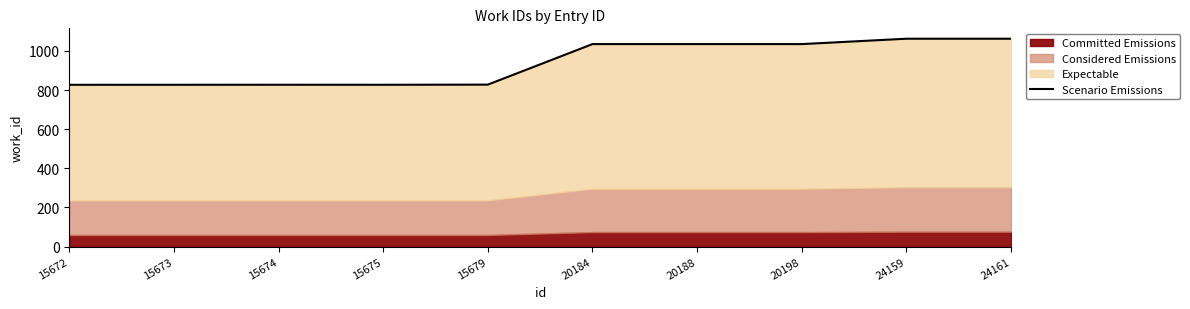

Reading left to right, extract all data points from this chart.

15672=826.7	15673=826.8	15674=827.0	15675=826.8	15679=827.5	20184=1034.7	20188=1034.7	20198=1034.7	24159=1062.2	24161=1062.2